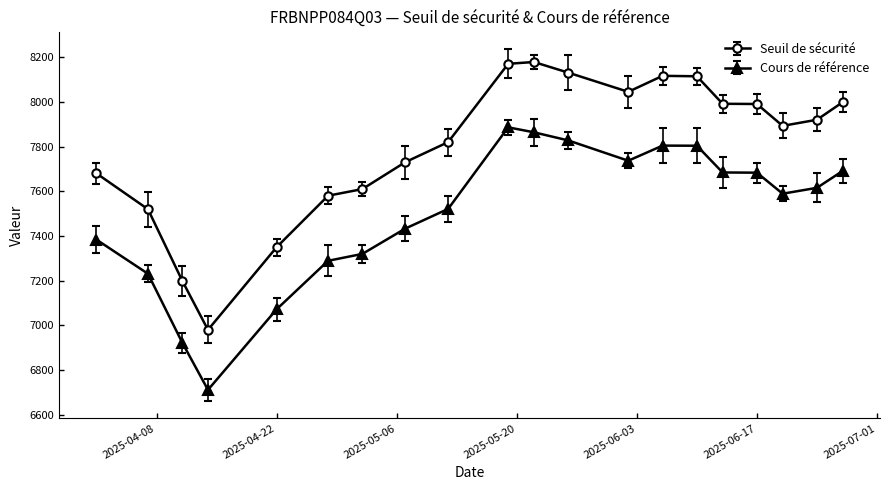

Which series has the largest total across all categories?

Seuil de sécurité